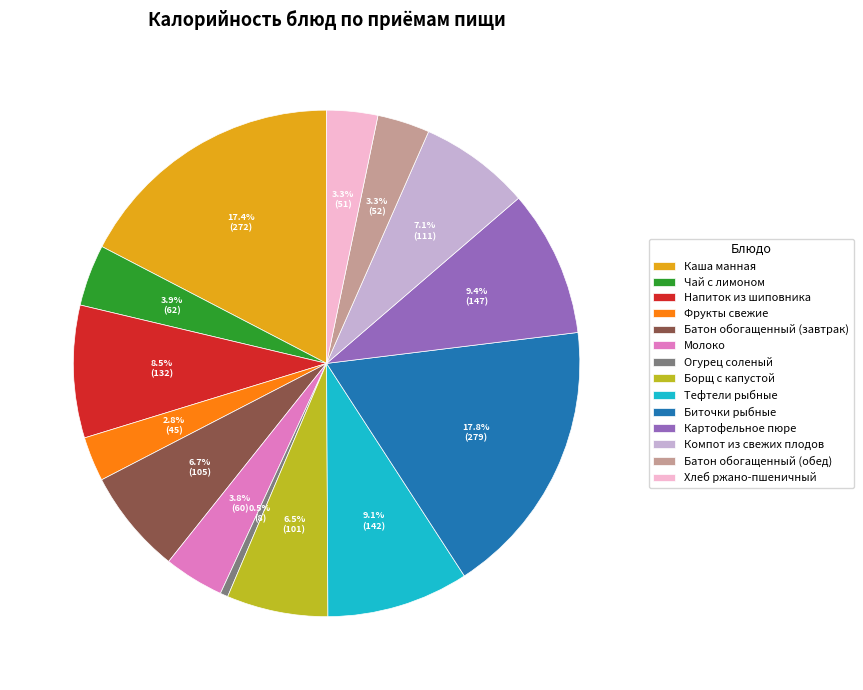

What percentage is the Батон обогащенный (завтрак) slice, to the nearest percent?

7%